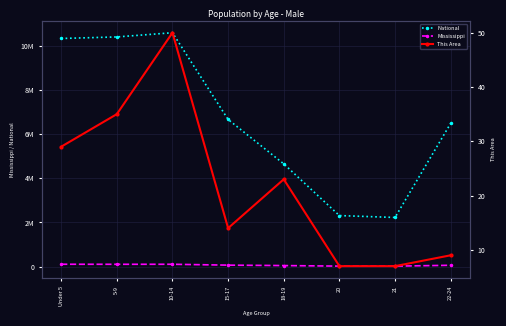

What are all the series names shown in the legend?

National, Mississippi, This Area